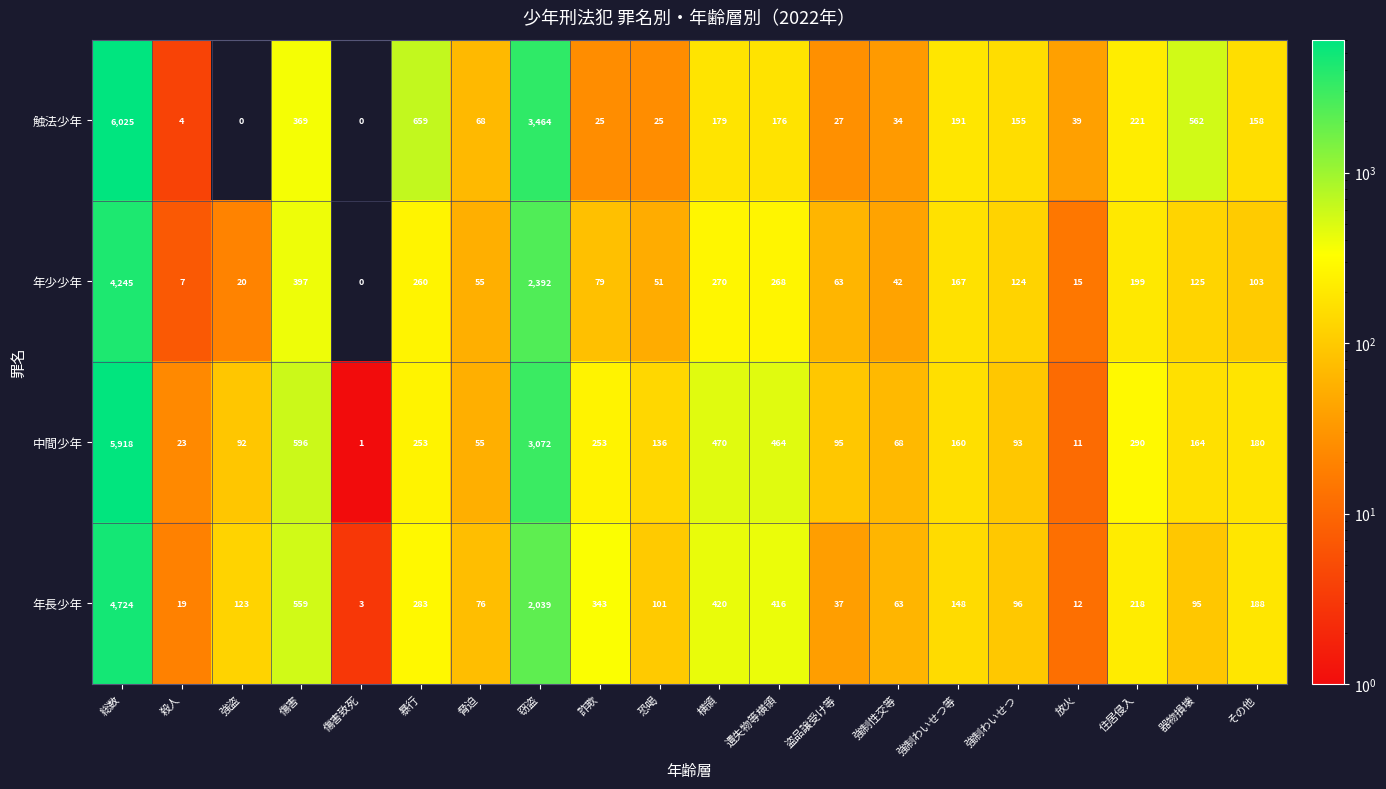

What is the sum of all 年長少年 values?

9963